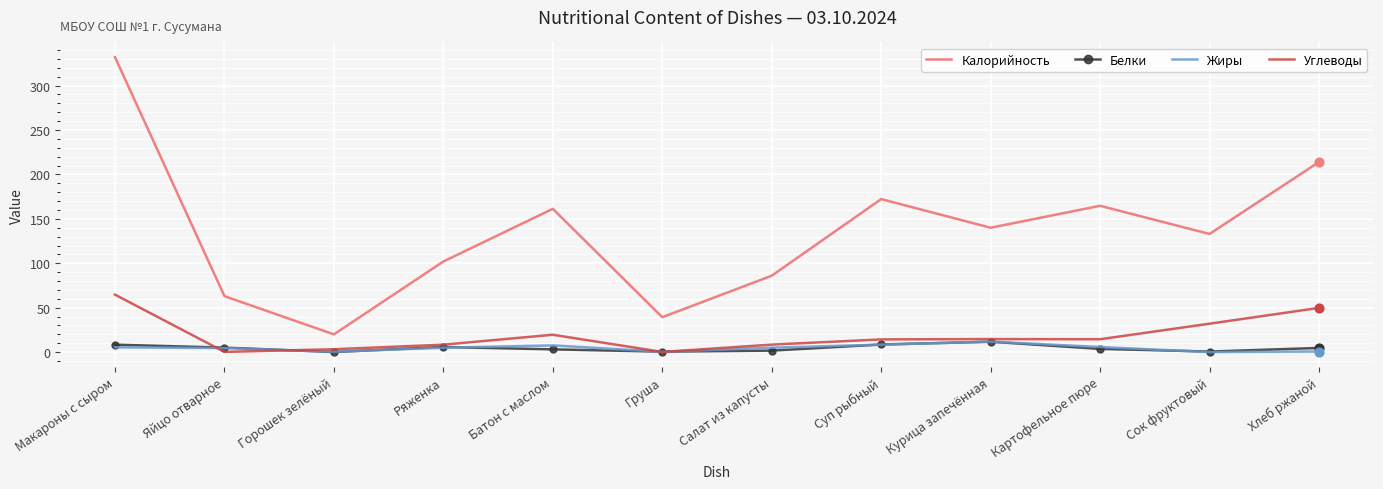

At which category is the sum across all series the highest?

Макароны с сыром